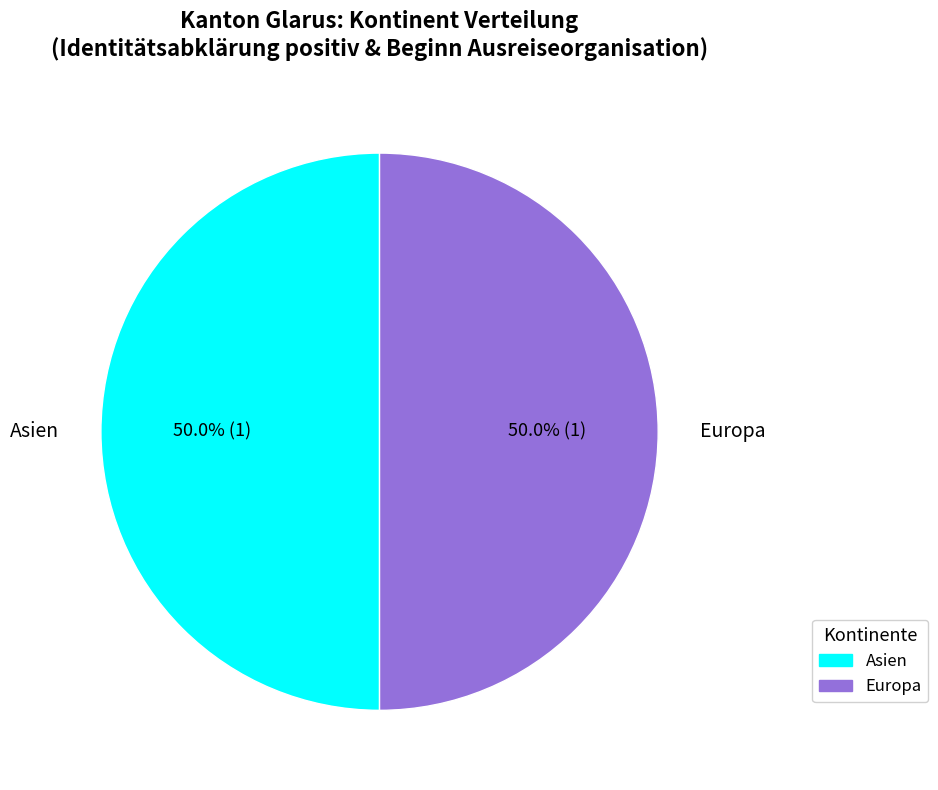

How many slices are in this pie chart?

2